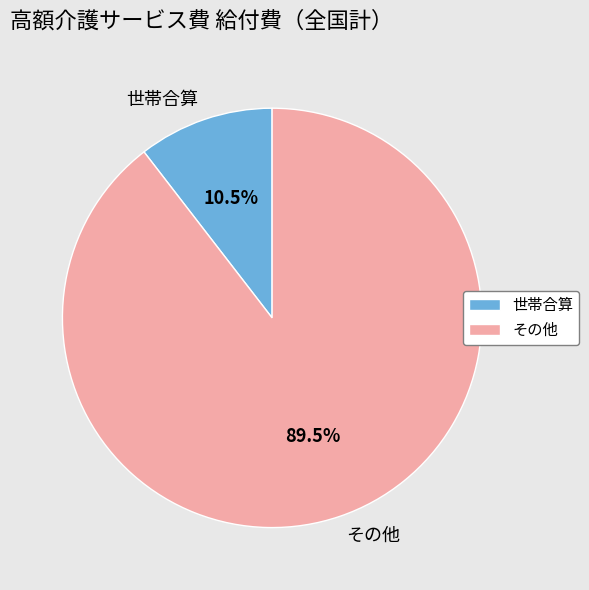

Which category accounts for the majority?

その他